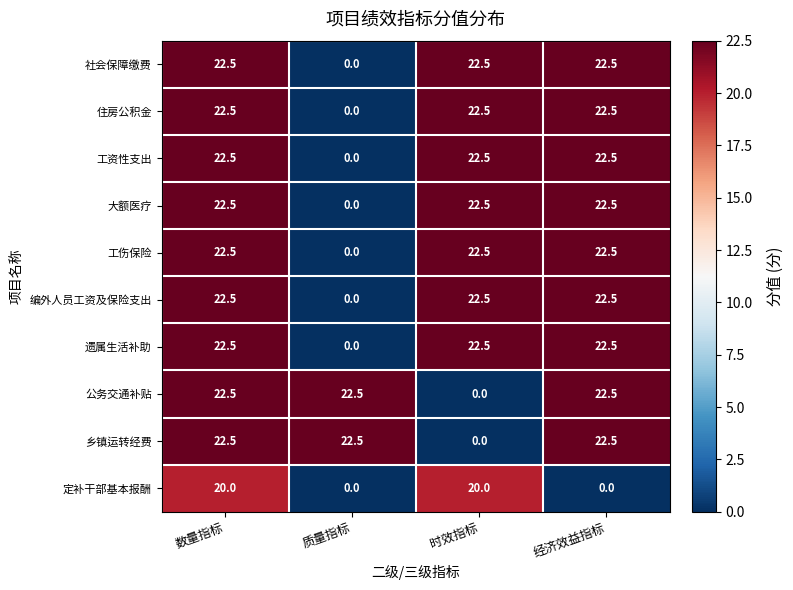

The value of 公务交通补贴 at 经济效益指标 is 22.5. True or false?

True